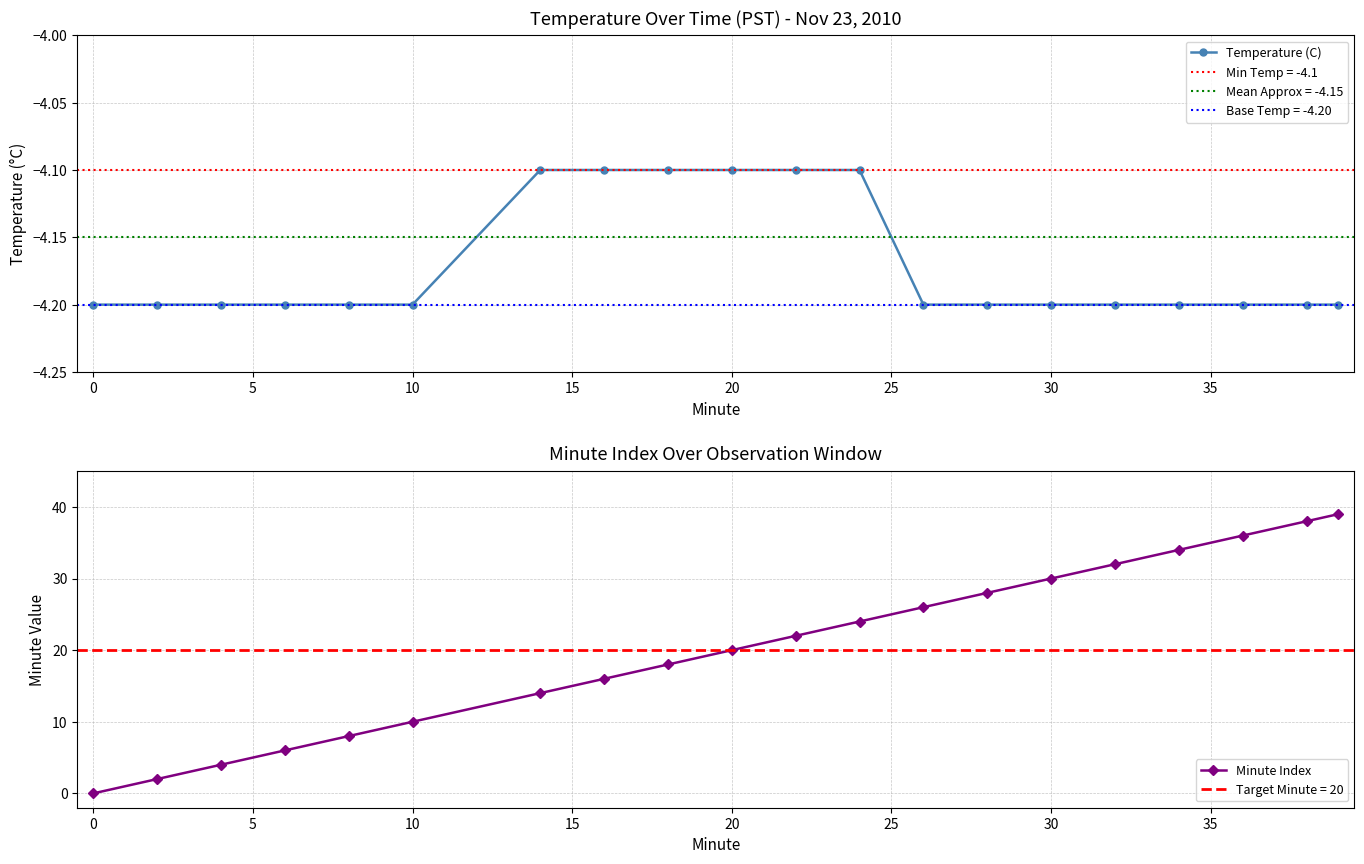

What is the minimum value for Temperature (C)?

-4.2